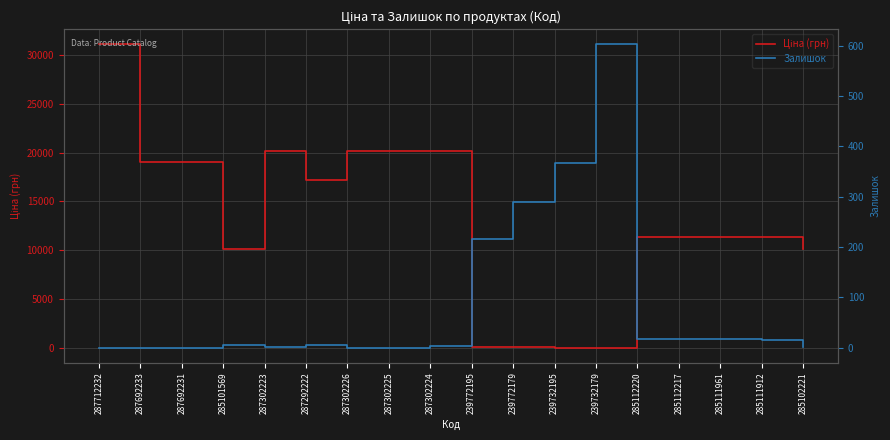

How many data points in Залишок are less than 5?

9